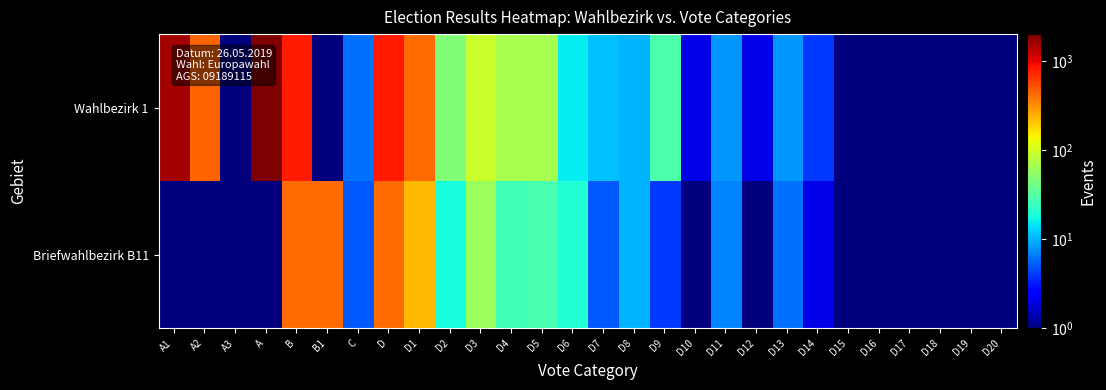

List the series in order of their overall mean, lowest first.

Briefwahlbezirk B11, Wahlbezirk 1